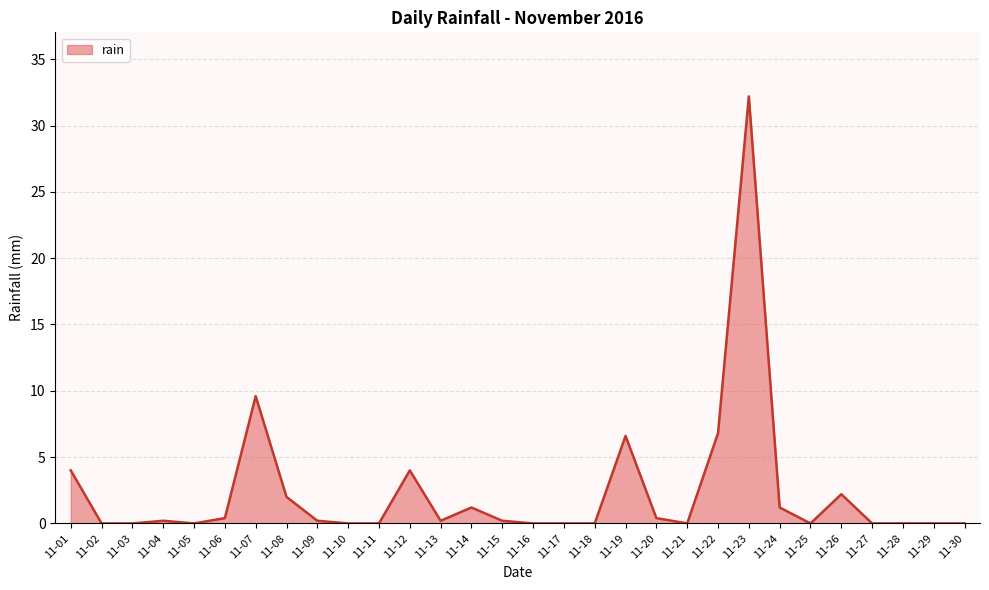

Is it true that the value at 11-07 is 9.6?

True